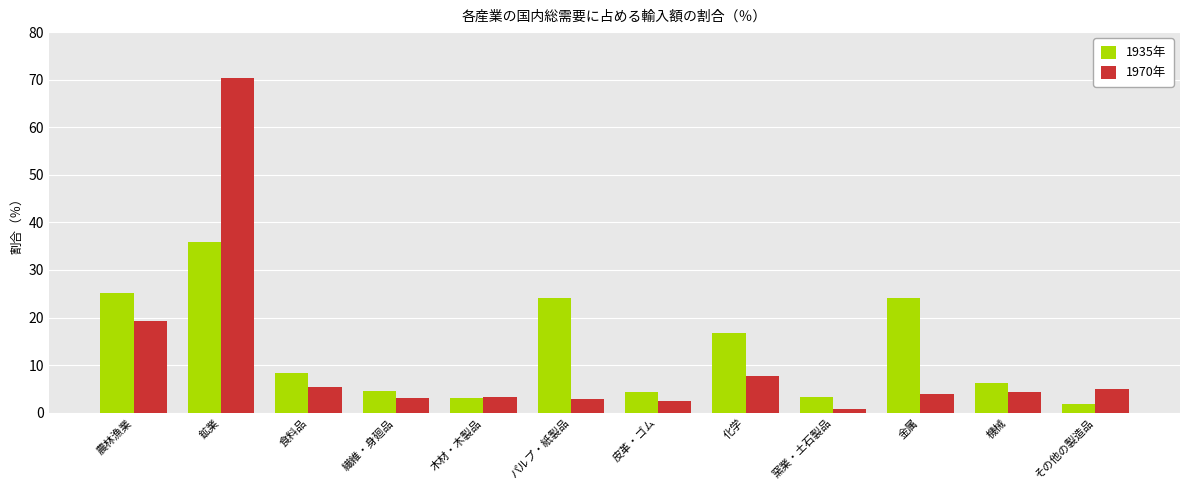

What is the maximum value for 1970年?

70.4